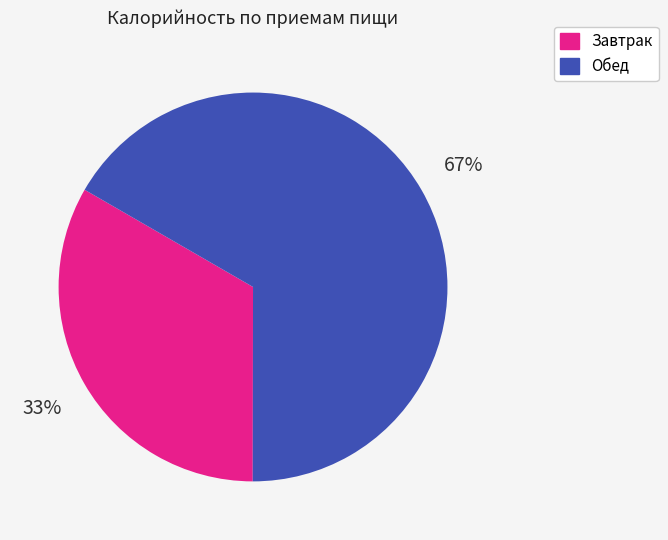

Which category has the biggest portion of the pie?

Обед